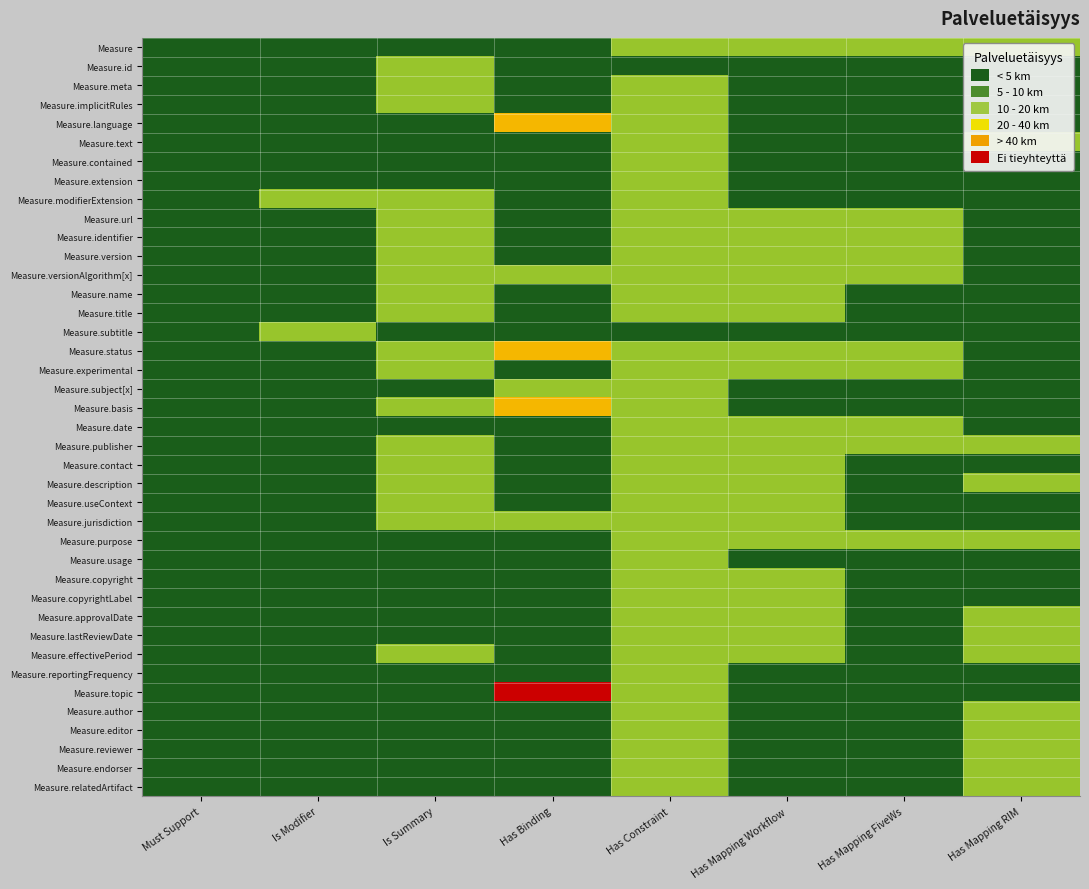

What is the total value across all series at Is Summary?

19